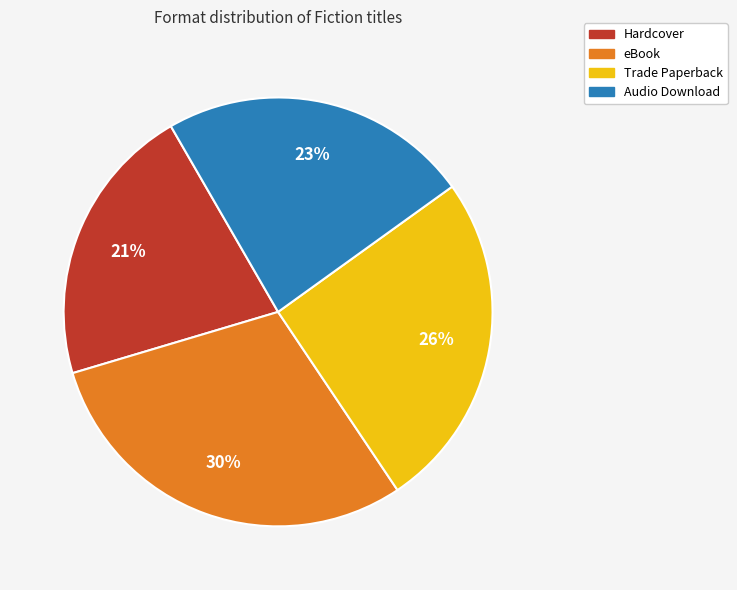

Approximately how many times larger is the value at eBook compared to Audio Download?

1.3